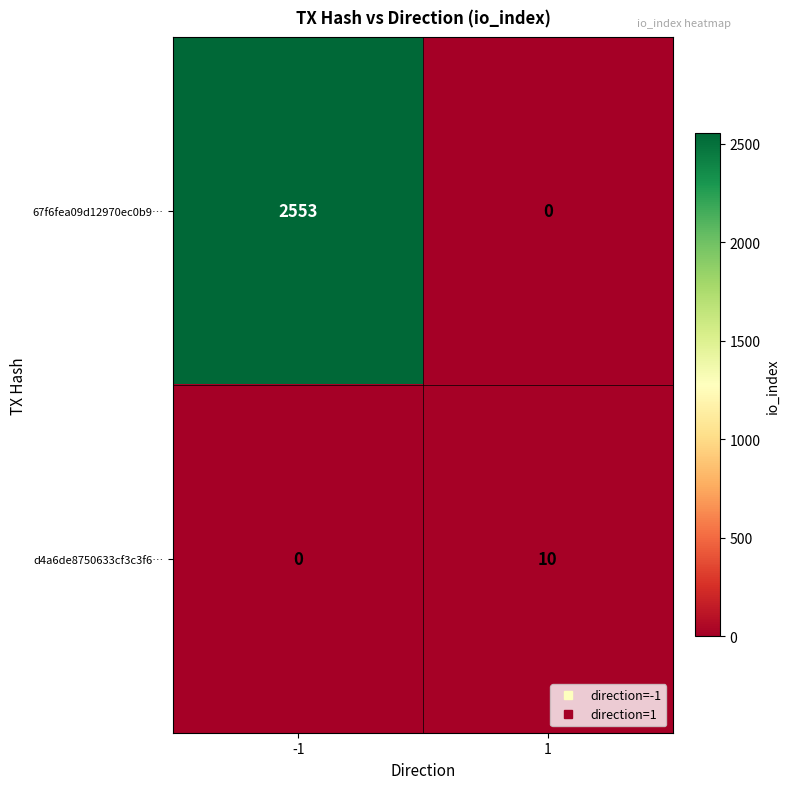

Rank the series by their maximum value, from lowest to highest.

d4a6de8750633cf3c3f6…, 67f6fea09d12970ec0b9…